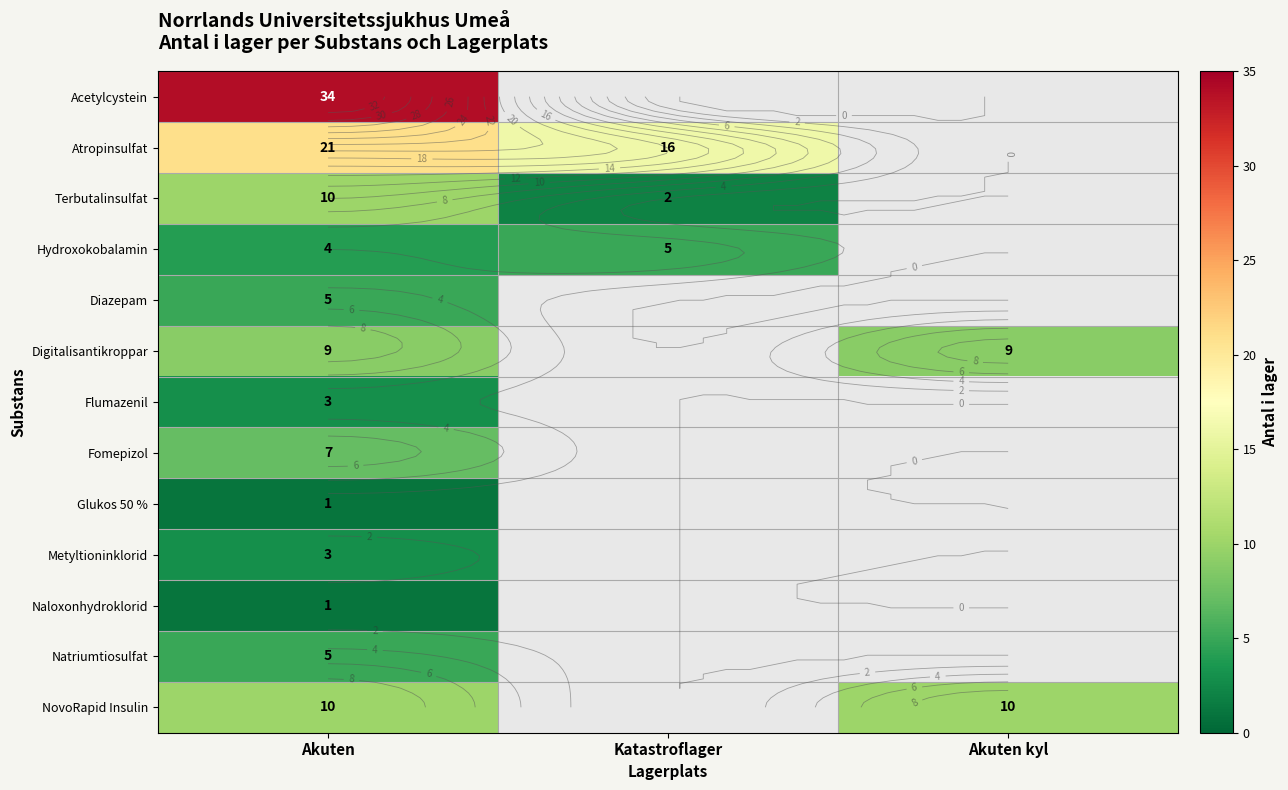

True or false: Terbutalinsulfat has a value of 2.0 at Katastroflager.

True